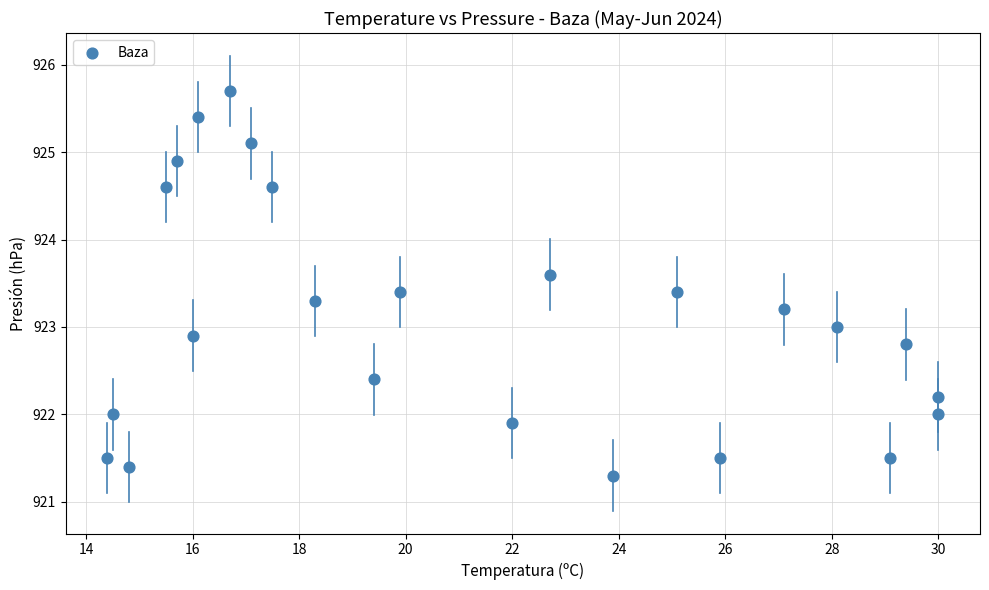

What is the range of Y values (max minus min)?

4.4